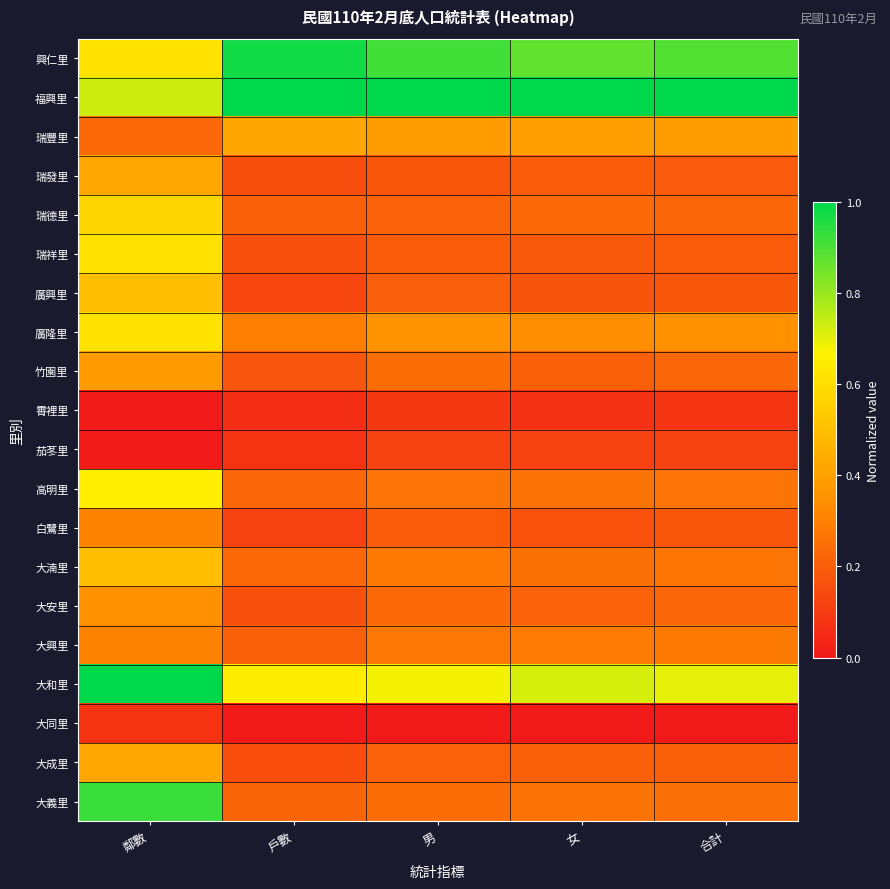

What is the difference between the highest and lowest values at 女?

1.0